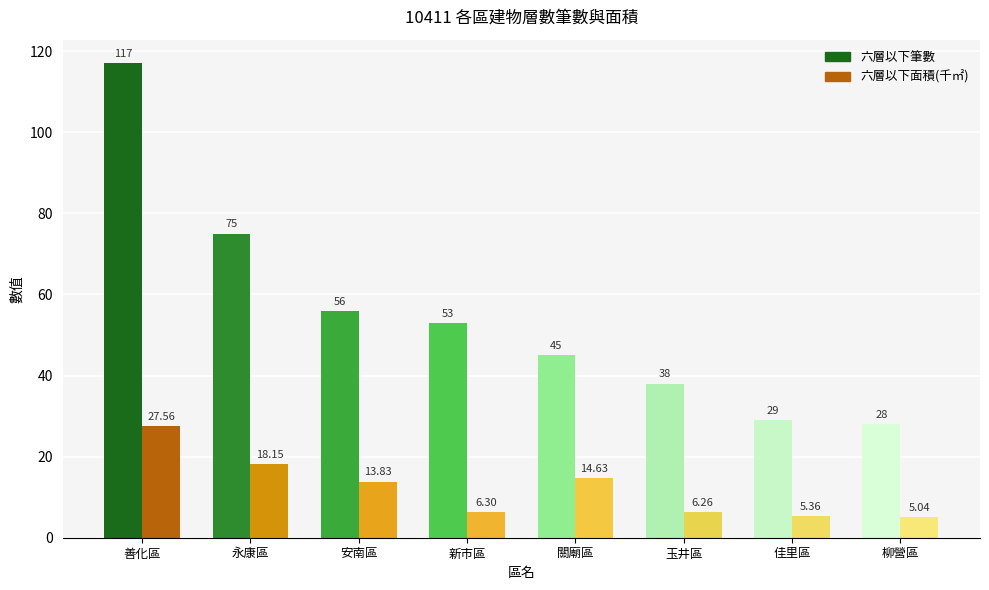

At which category is the sum across all series the highest?

善化區